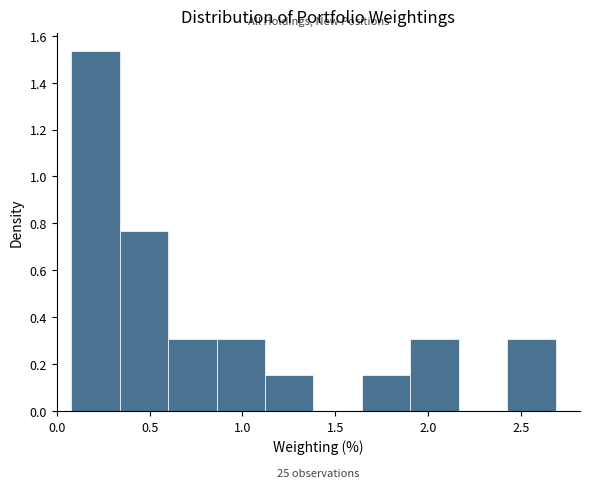

Which range on the x-axis has the tallest bar?

0.10 to 0.35